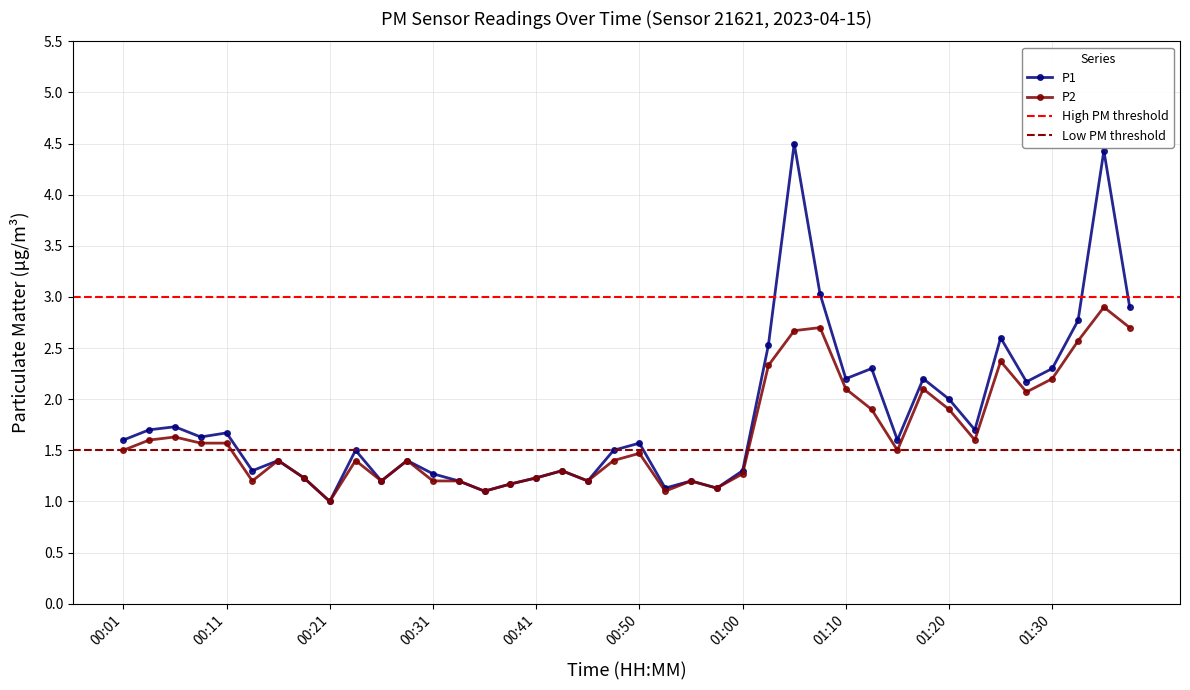

What is the minimum value for P1?

1.0